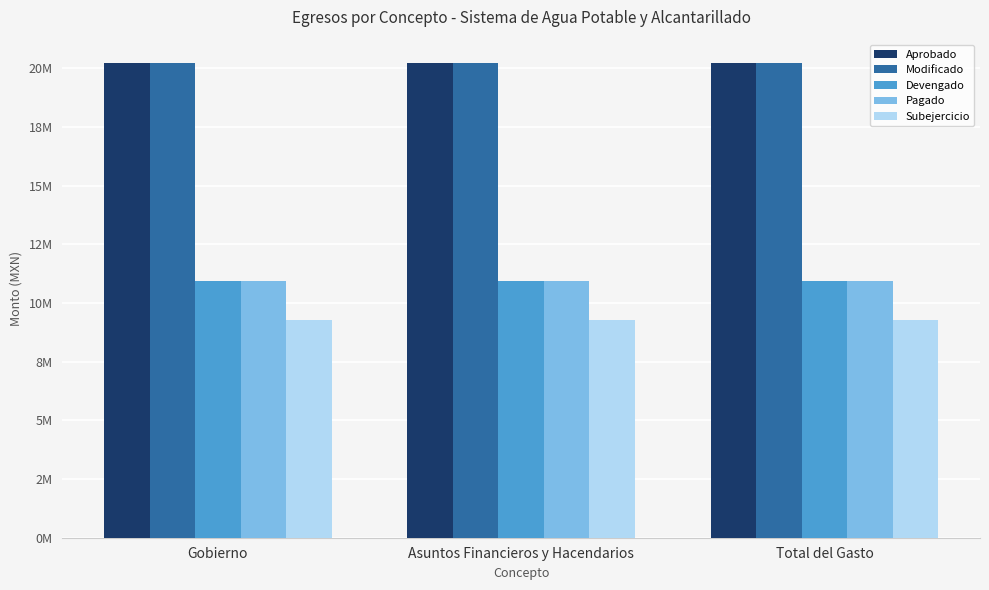

What are all the series names shown in the legend?

Aprobado, Modificado, Devengado, Pagado, Subejercicio